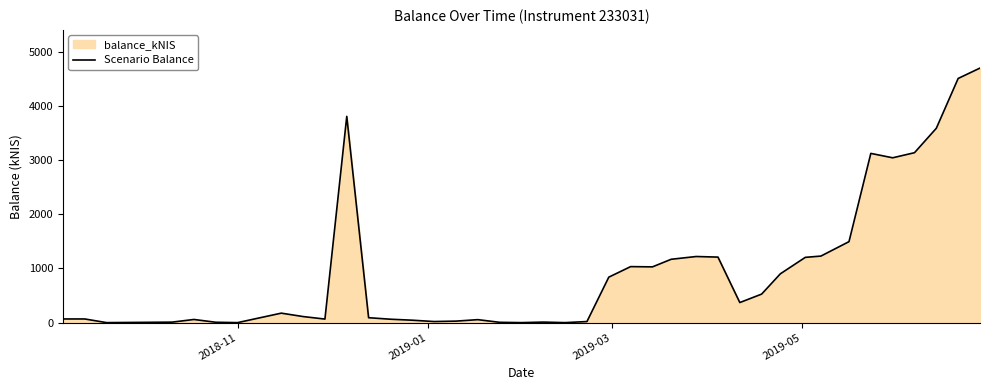

What is the difference between the maximum and minimum values?

4698.4